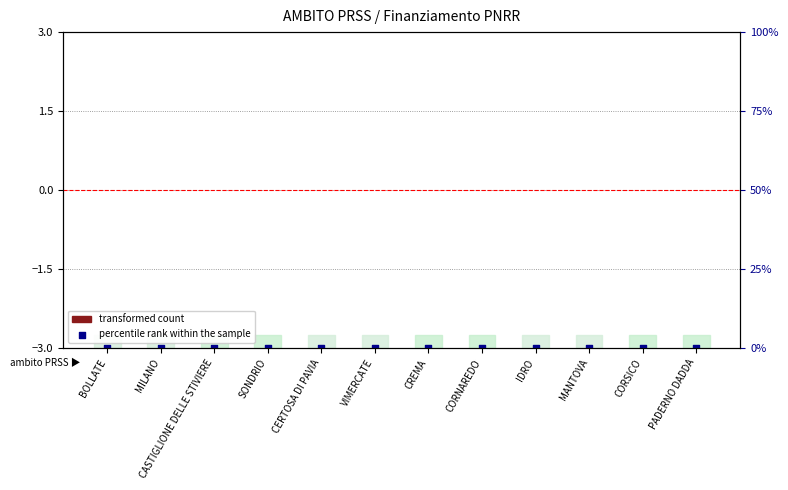

At which category is the sum across all series the highest?

BOLLATE